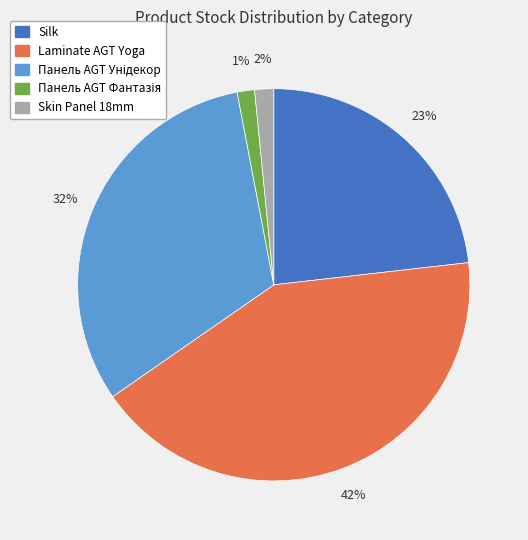

To the nearest percent, what is the average slice percentage?

20%